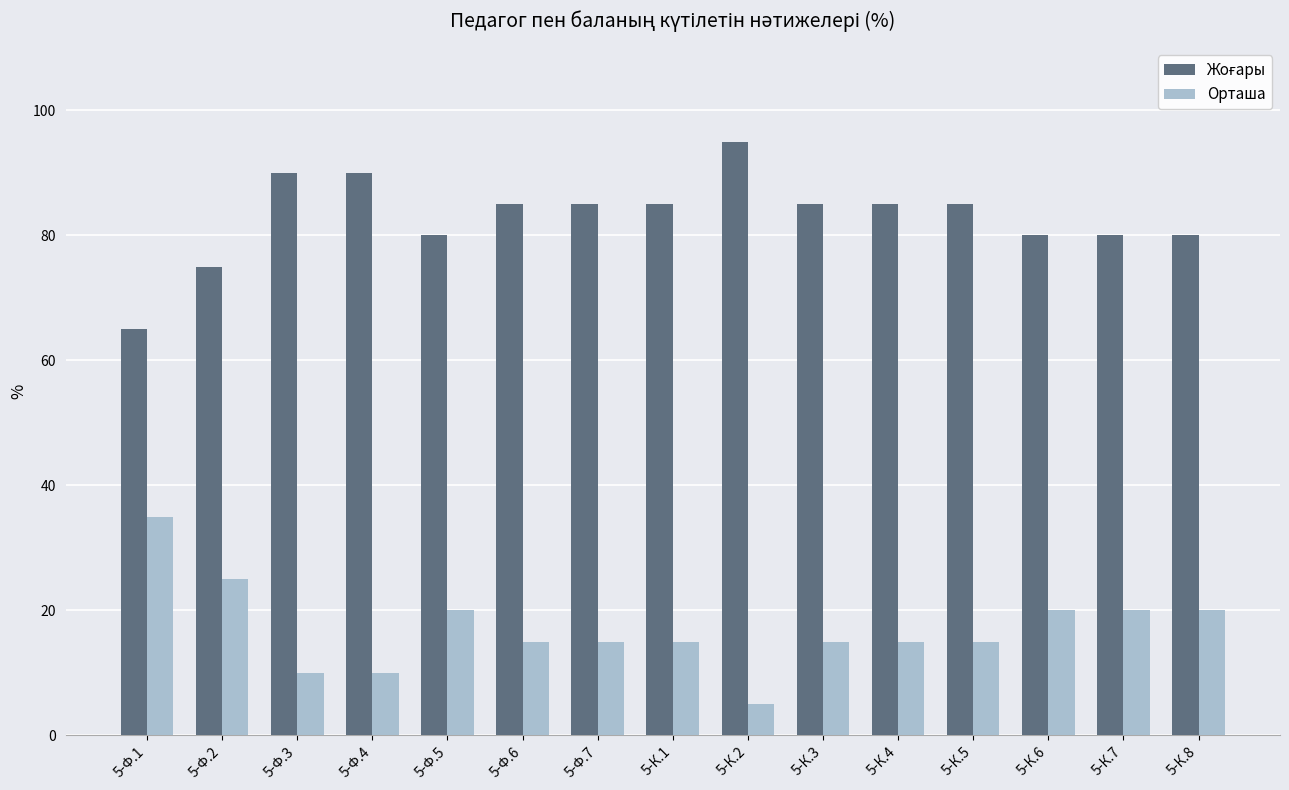

Count the number of data series in this chart.

2